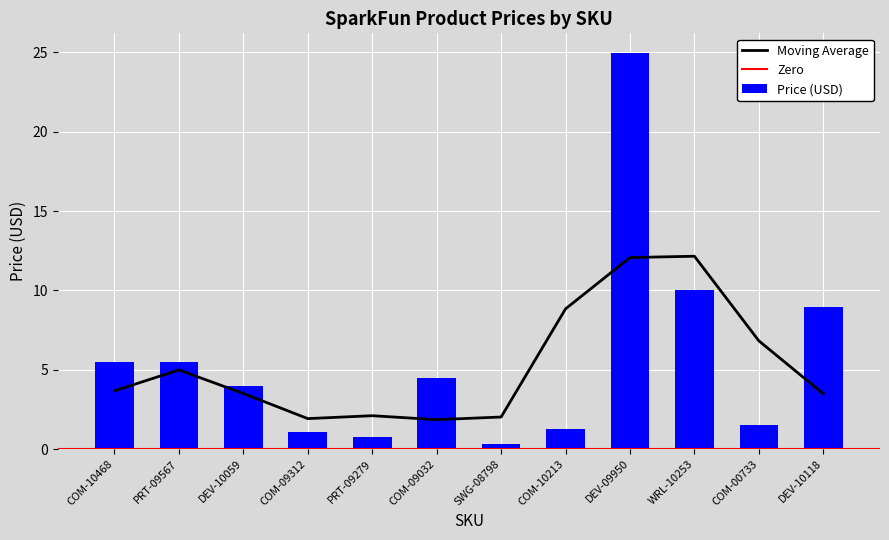

True or false: the data shows 1.2 at COM-10213.

True